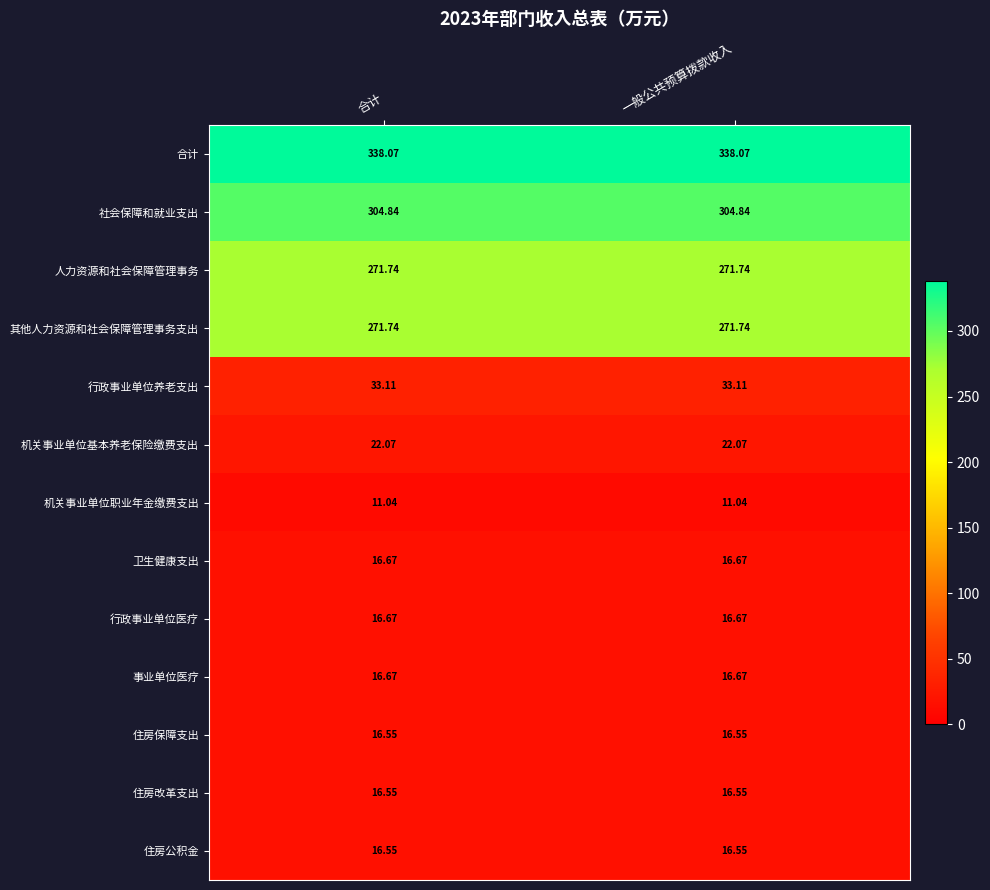

Which series has the largest total across all categories?

合计